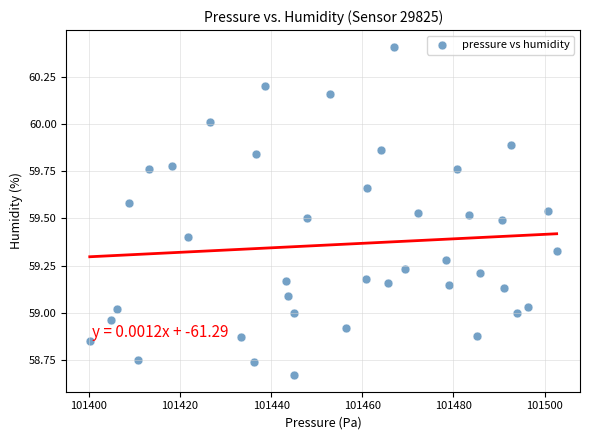

What is the range of X values (max minus min)?

102.4